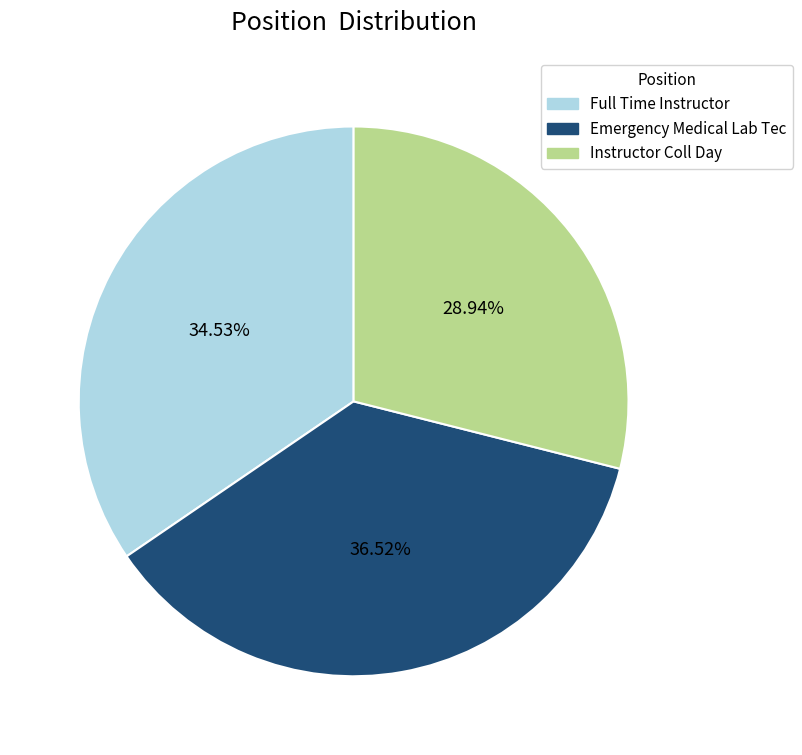

Is there a majority slice in this chart?

No